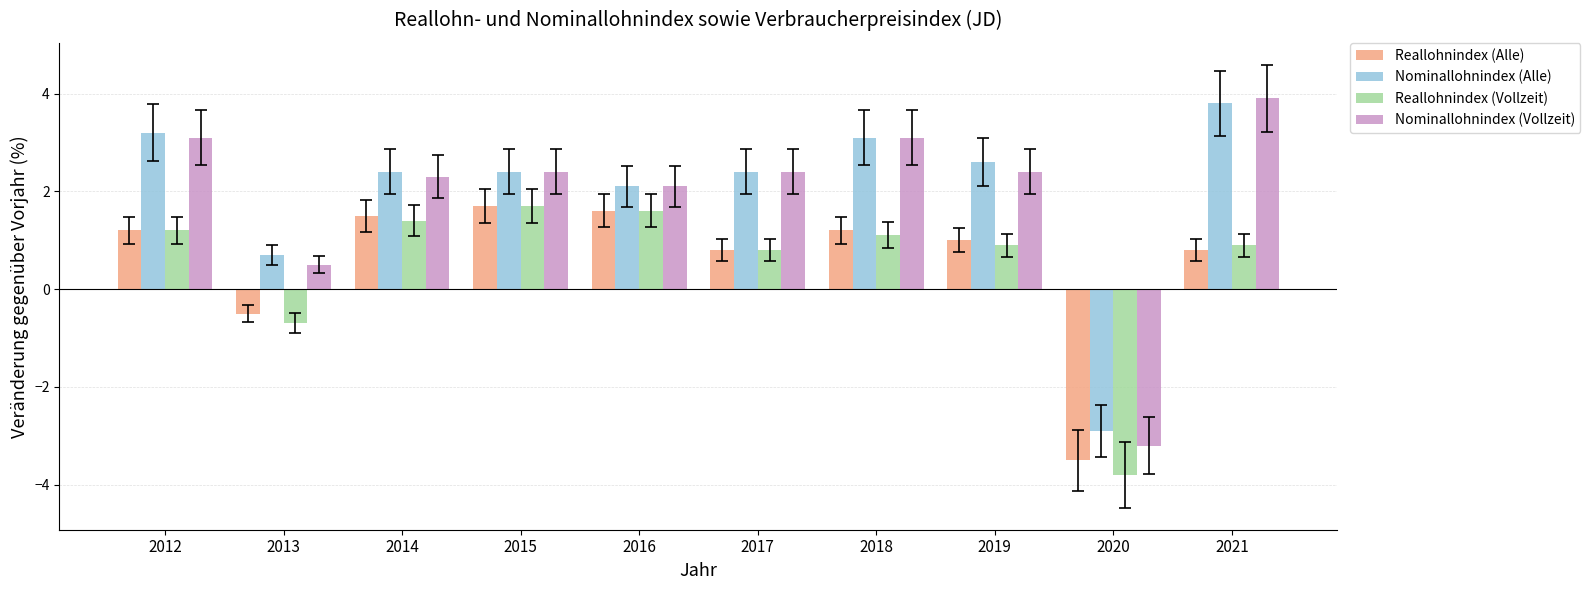

Reading left to right, transcribe all the data shown in this chart.

Reallohnindex (Alle): 2012=1.2	2013=-0.5	2014=1.5	2015=1.7	2016=1.6	2017=0.8	2018=1.2	2019=1.0	2020=-3.5	2021=0.8
Nominallohnindex (Alle): 2012=3.2	2013=0.7	2014=2.4	2015=2.4	2016=2.1	2017=2.4	2018=3.1	2019=2.6	2020=-2.9	2021=3.8
Reallohnindex (Vollzeit): 2012=1.2	2013=-0.7	2014=1.4	2015=1.7	2016=1.6	2017=0.8	2018=1.1	2019=0.9	2020=-3.8	2021=0.9
Nominallohnindex (Vollzeit): 2012=3.1	2013=0.5	2014=2.3	2015=2.4	2016=2.1	2017=2.4	2018=3.1	2019=2.4	2020=-3.2	2021=3.9